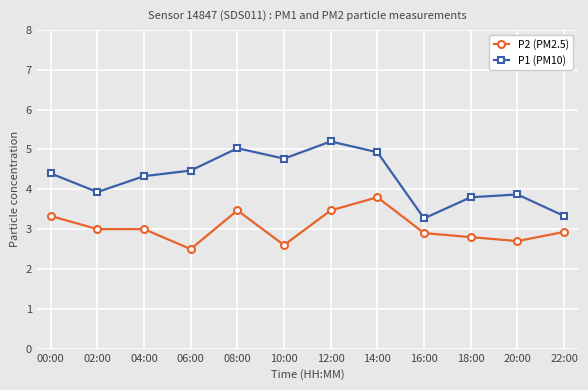

What is the lowest value of the P1 (PM10) series?

3.3